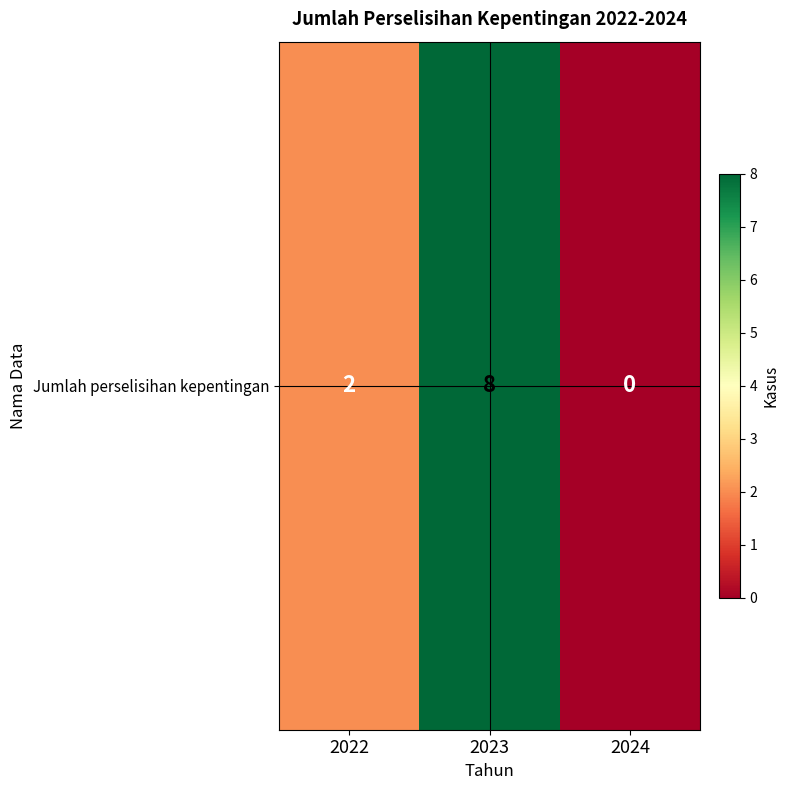

How many values are above zero?

2